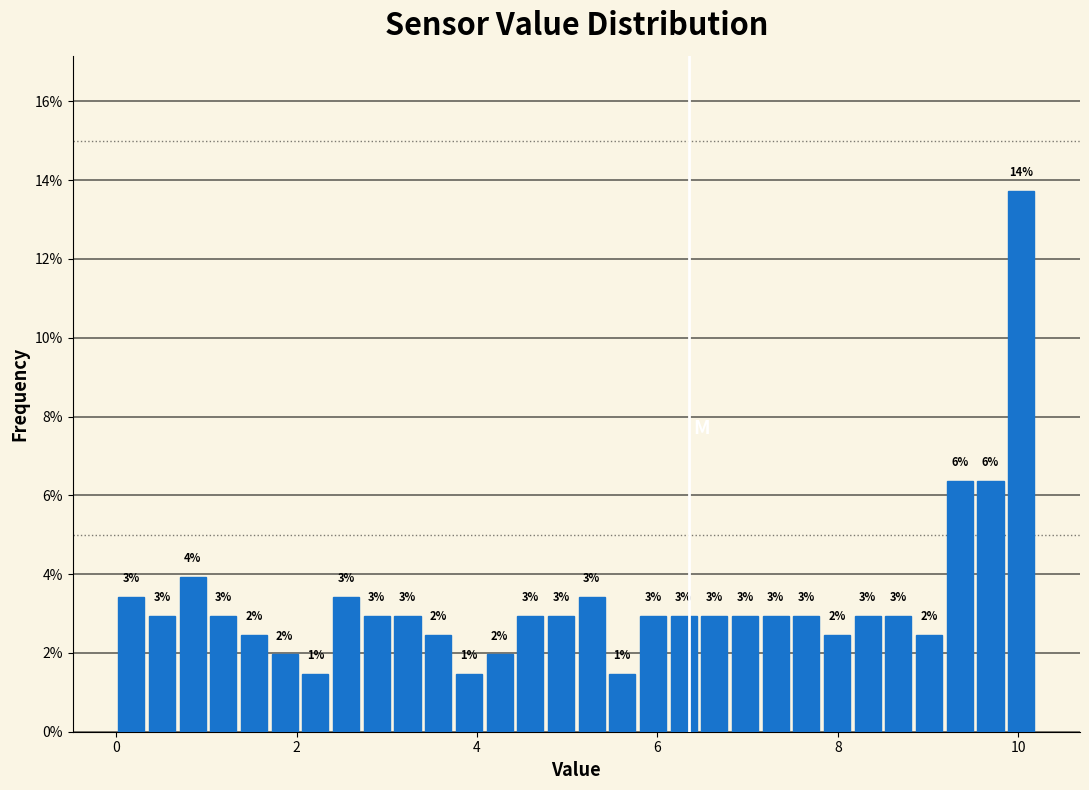

Read against the x-axis, roughly where is the centre of the tallest bar?

10.0